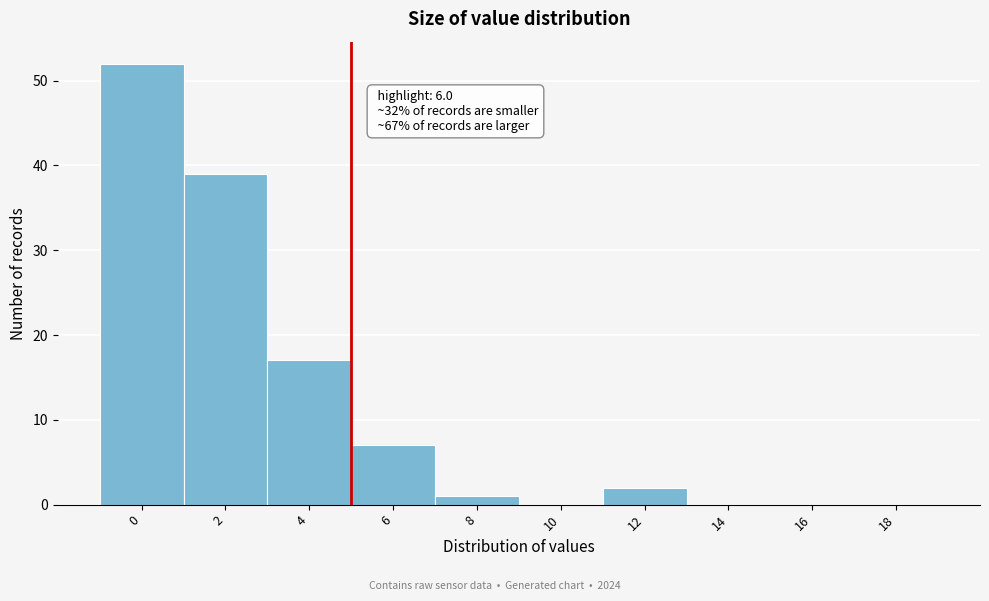

Reading right to left, transcribe all the data shown in this chart.

18=0	16=0	14=0	12=2	10=0	8=1	6=7	4=17	2=39	0=52